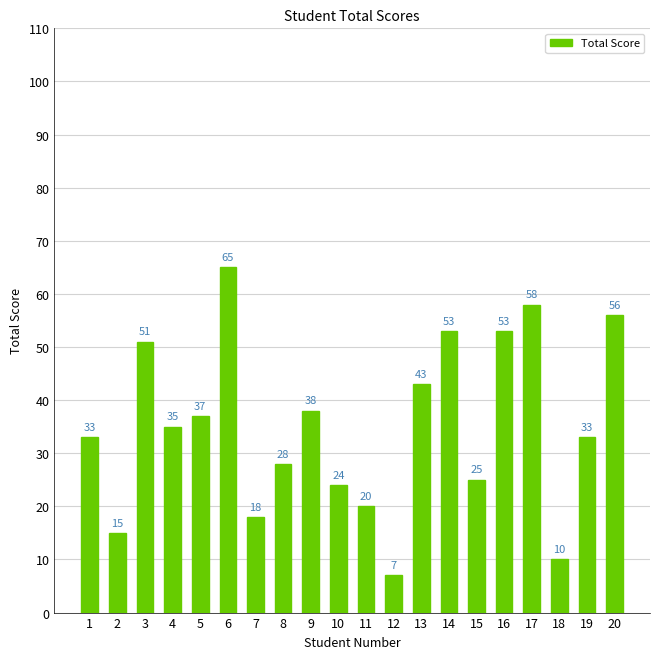

Does the chart contain stacked bars?

No